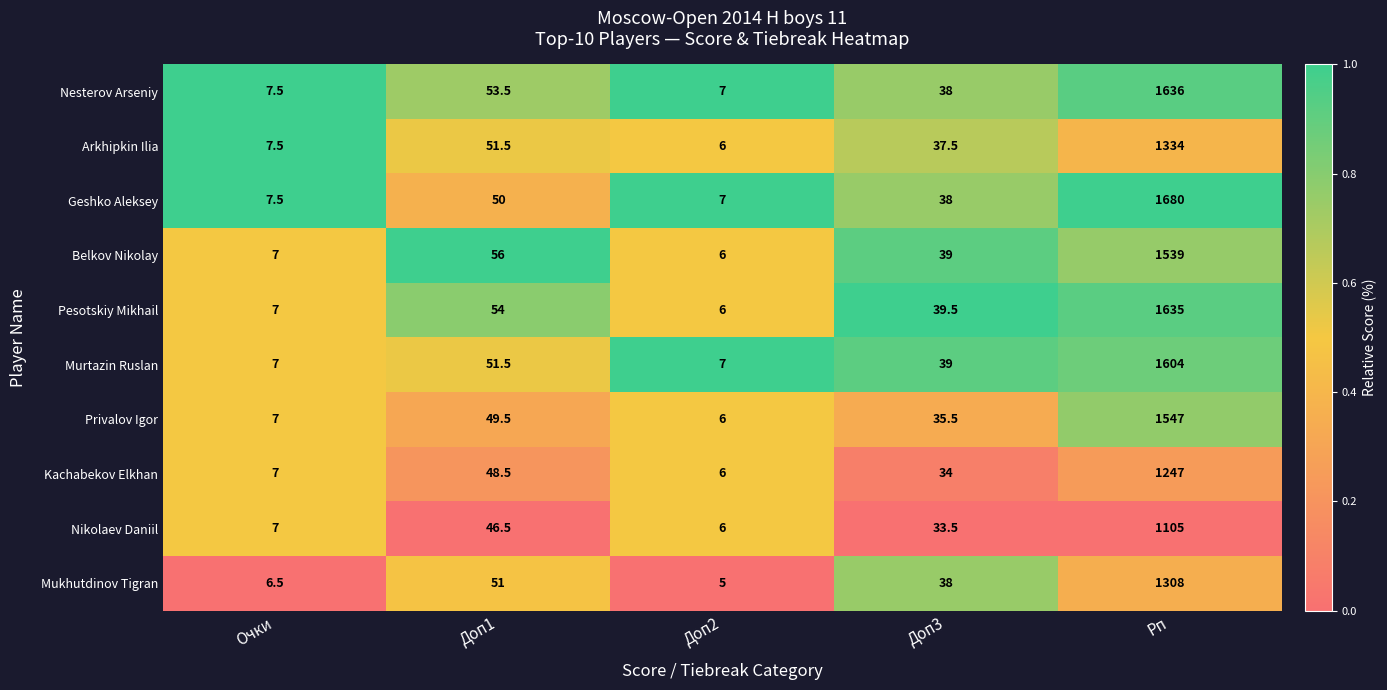

At which label does Arkhipkin Ilia reach its minimum?

Доп2